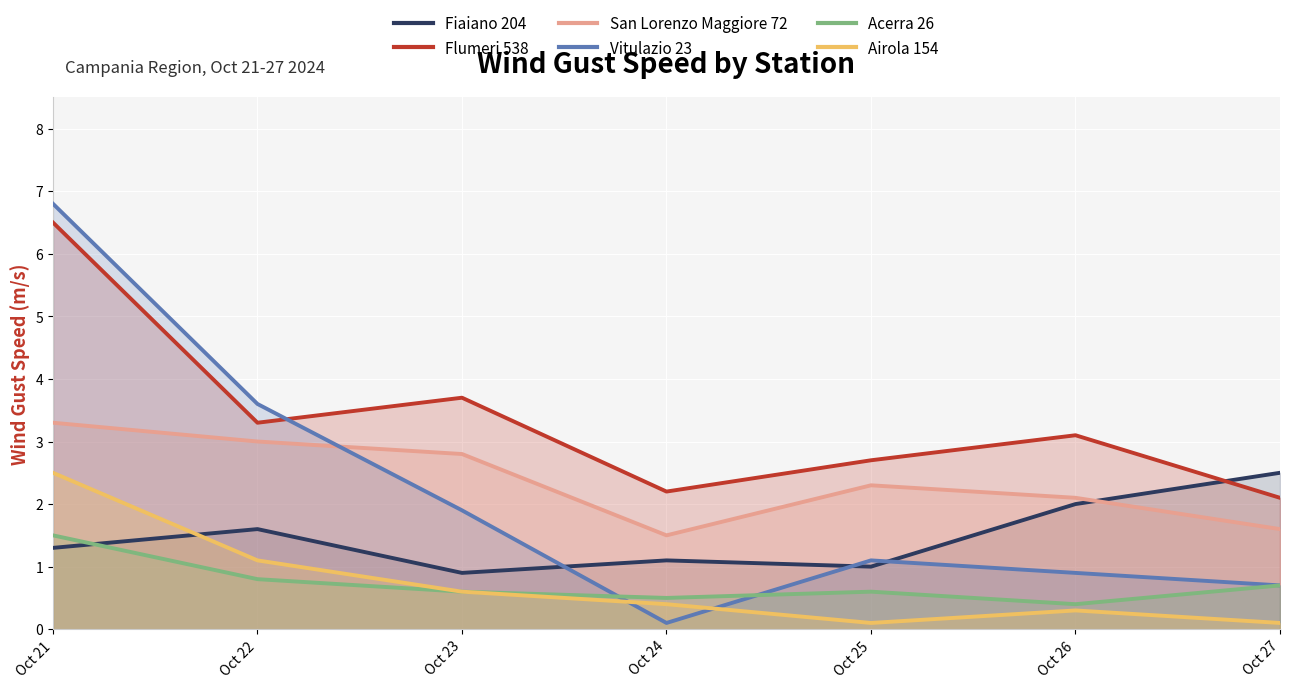

What is the value of the Airola 154 point at the 6th from the left?

0.3